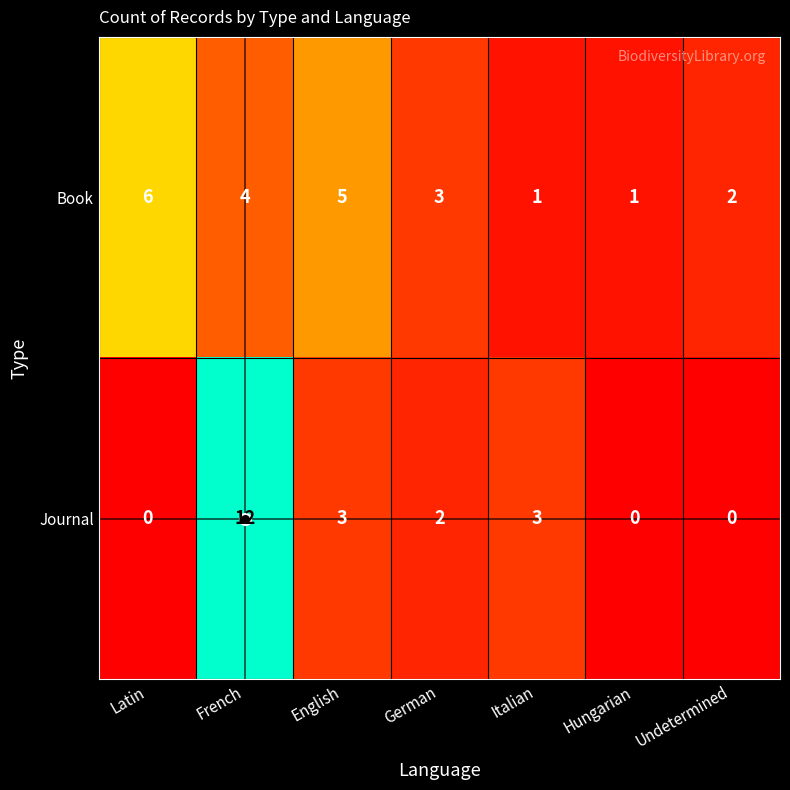

Between English and Hungarian, which series saw the biggest shift?

Book